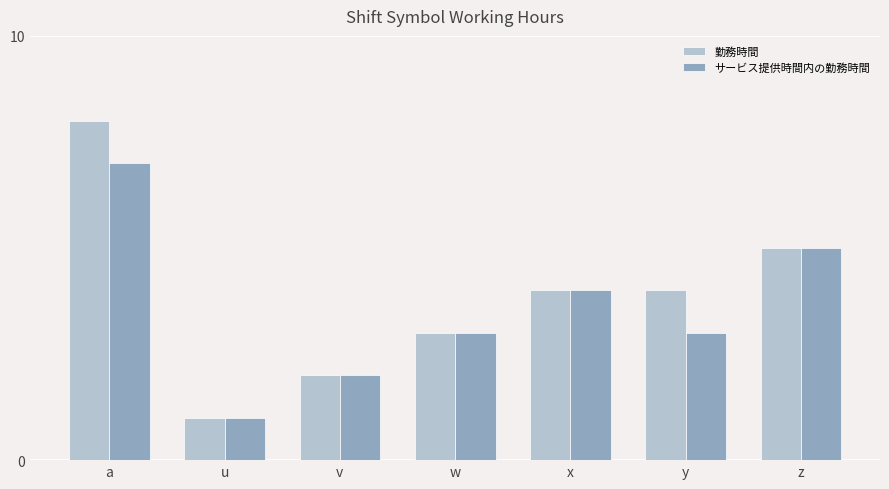

Which series has the widest spread of values?

勤務時間